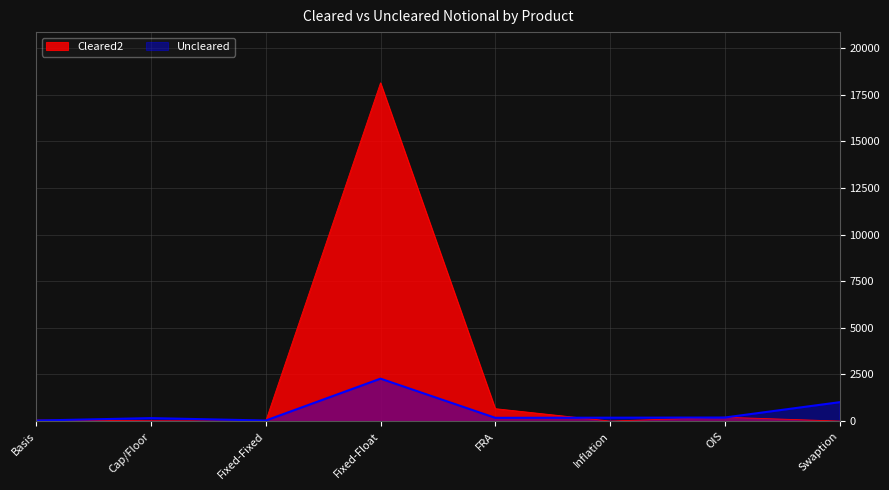

What is the total value across all series at Cap/Floor?

175